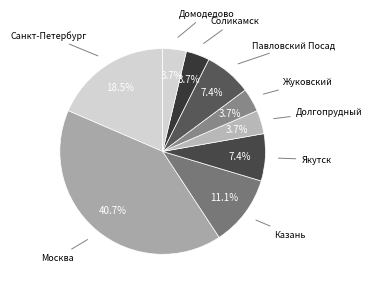

Combined, what portion of the pie is Санкт-Петербург and Жуковский?

22.2%